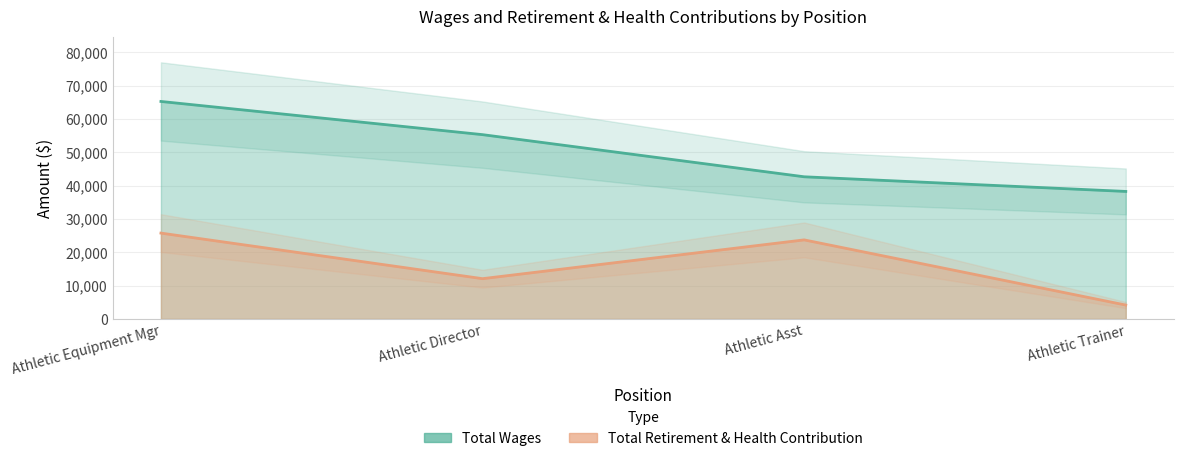

What are all the series names shown in the legend?

Total Wages, Total Retirement & Health Contribution